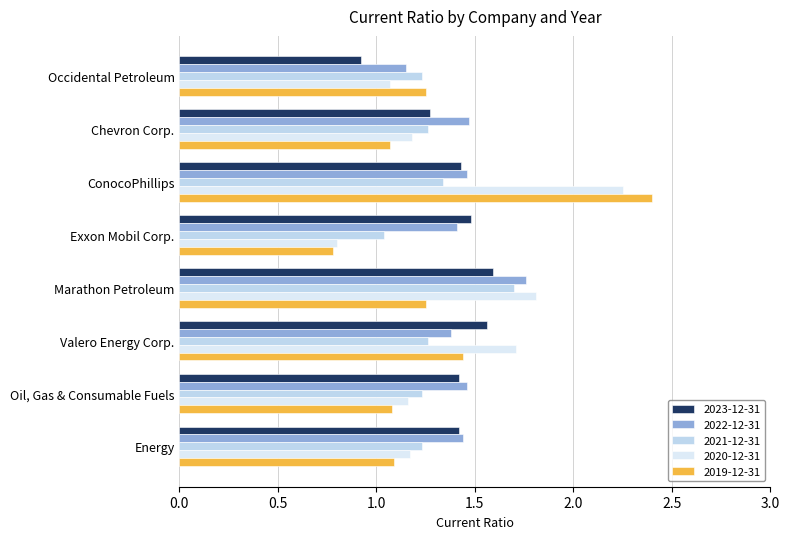

Which series has the largest total across all categories?

2022-12-31